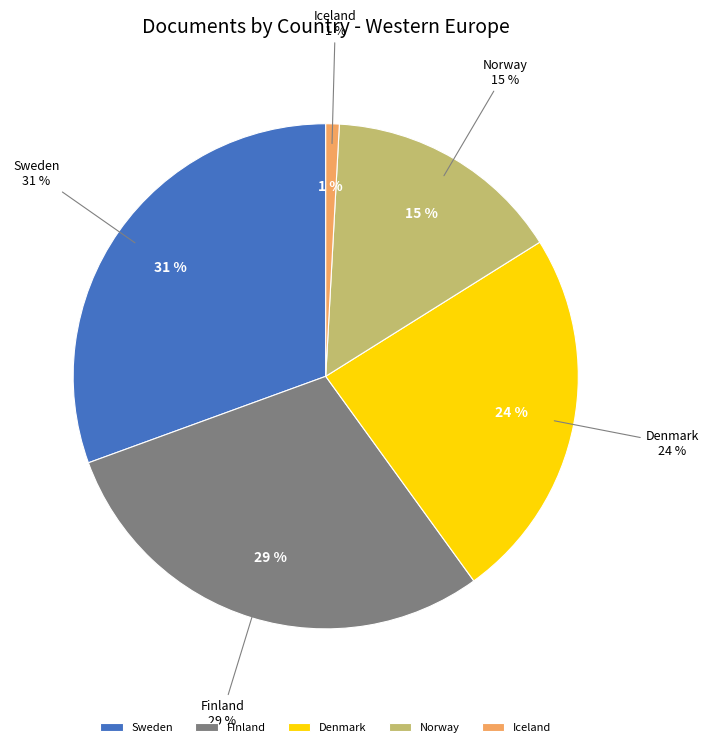

What is the total percentage of Finland and Norway?

44.6%